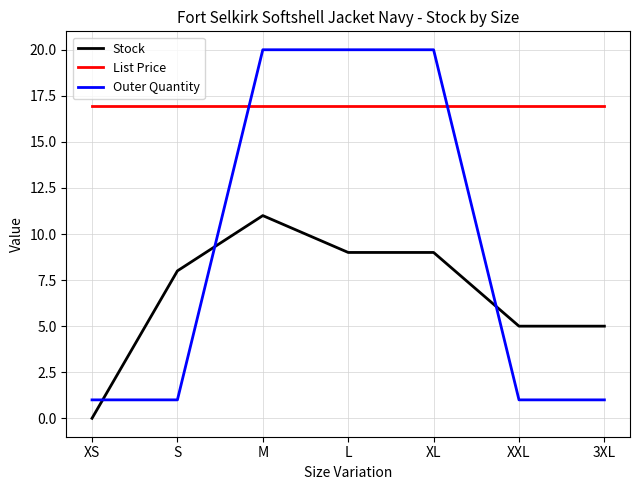

Count the number of categories in the chart.

7